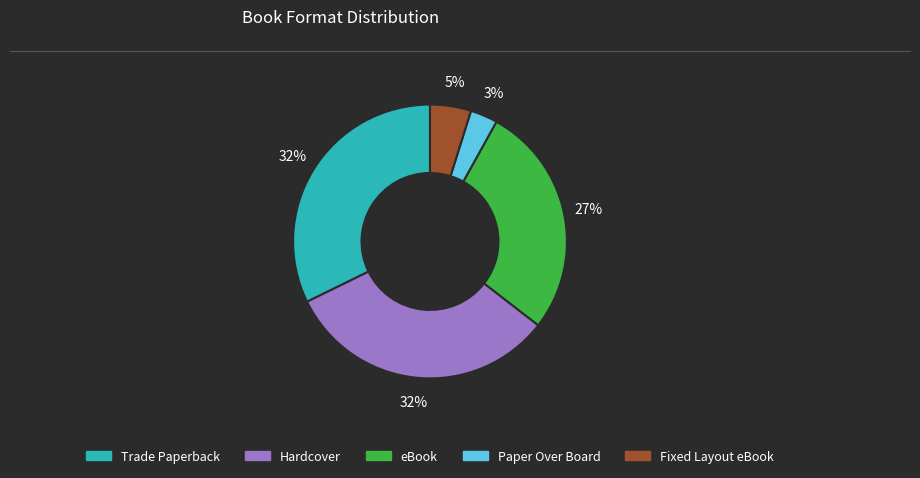

Count the number of slices in the pie.

5